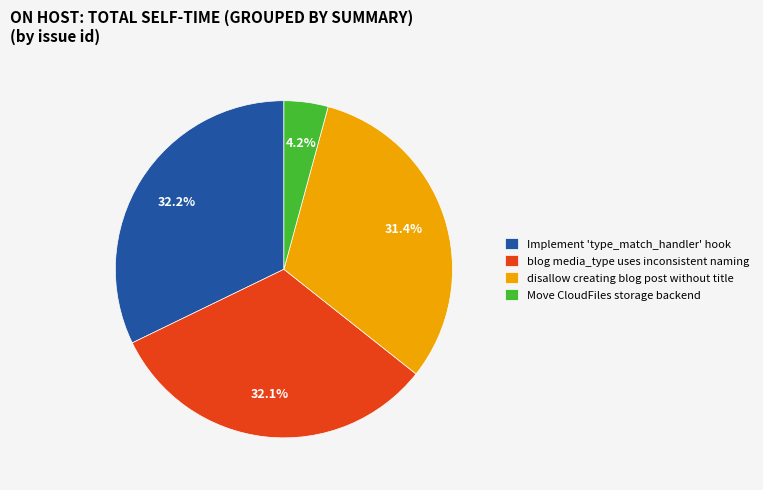

To the nearest percent, what is the difference between the largest and smallest slice percentages?

28%